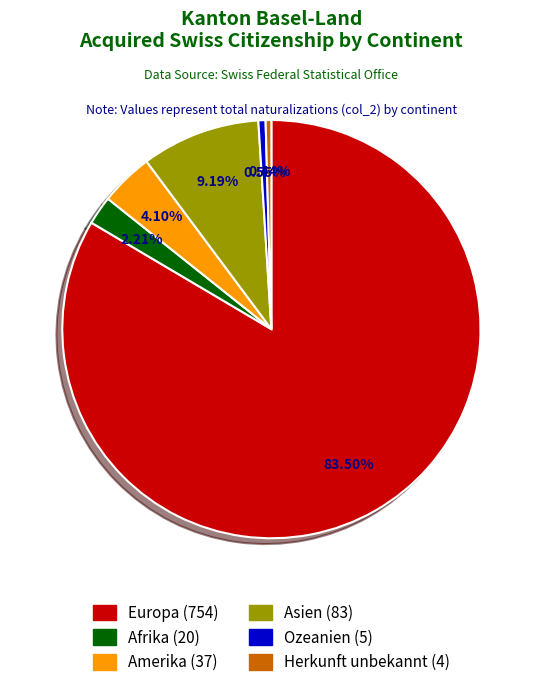

Is it true that Europa is 73% of the pie?

False